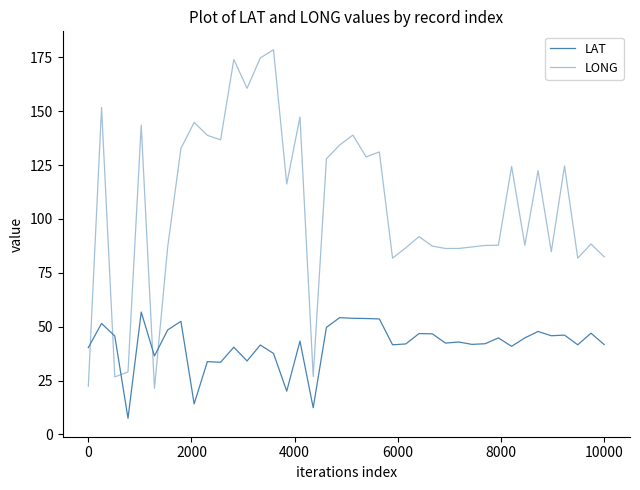

How many times do LAT and LONG cross each other?

5